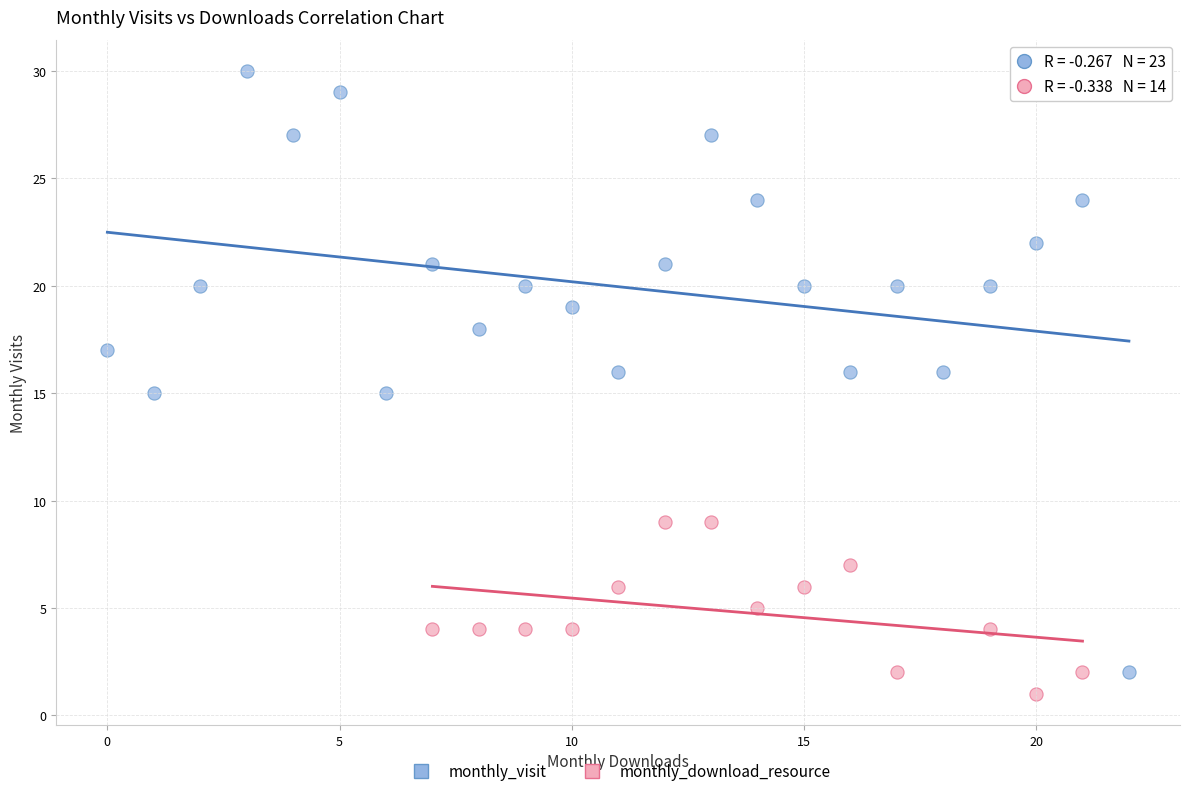

Which series reaches the maximum Y coordinate?

monthly_visit